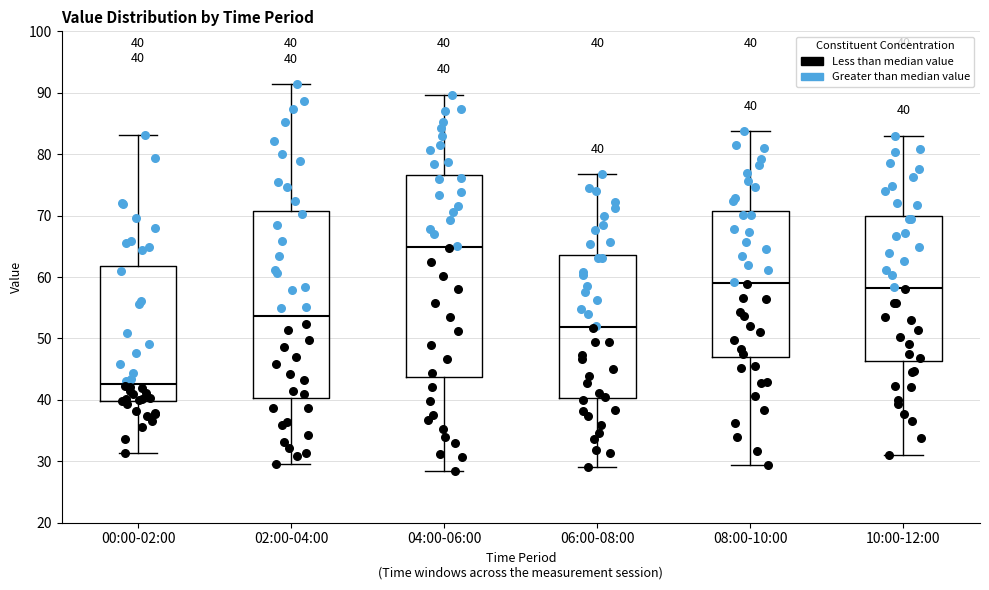

Which box's median line is the lowest?

00:00-02:00